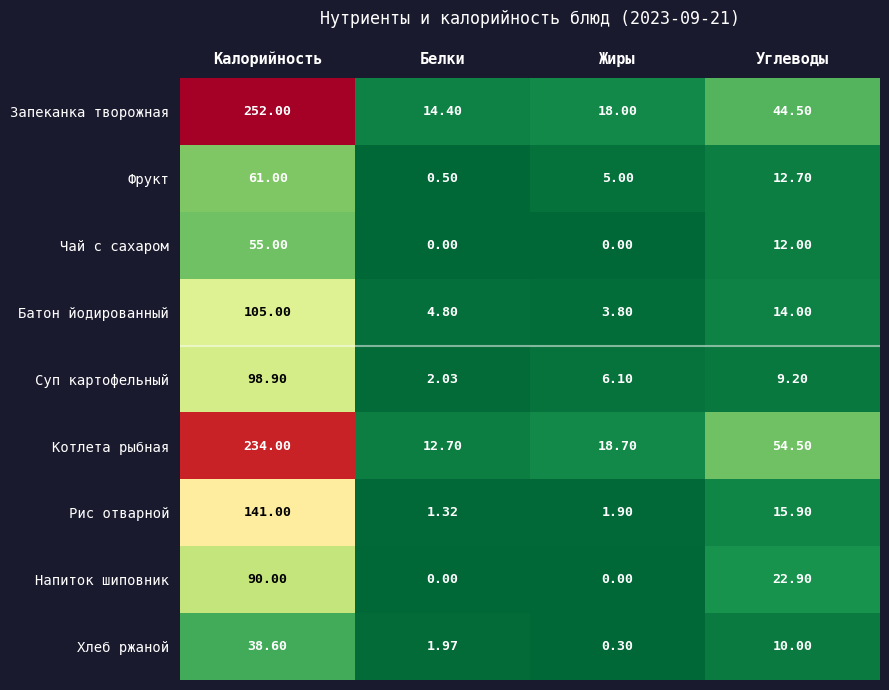

Between Калорийность and Жиры, which series saw the biggest shift?

Запеканка творожная